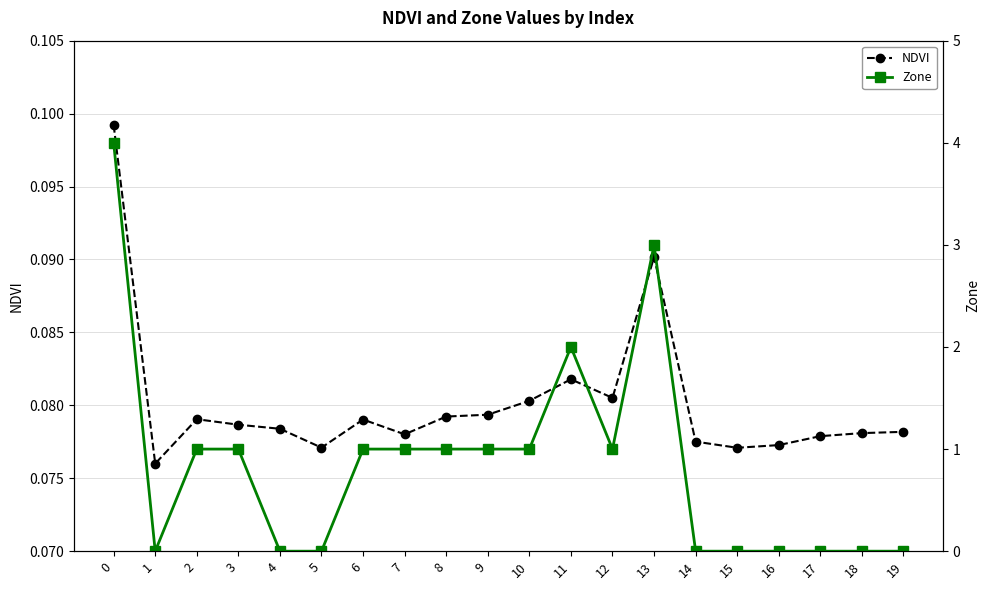

Reading left to right, what are all the values shown in this chart?

NDVI: 0.1	0.1	0.1	0.1	0.1	0.1	0.1	0.1	0.1	0.1	0.1	0.1	0.1	0.1	0.1	0.1	0.1	0.1	0.1	0.1
Zone: 4.0	0.0	1.0	1.0	0.0	0.0	1.0	1.0	1.0	1.0	1.0	2.0	1.0	3.0	0.0	0.0	0.0	0.0	0.0	0.0